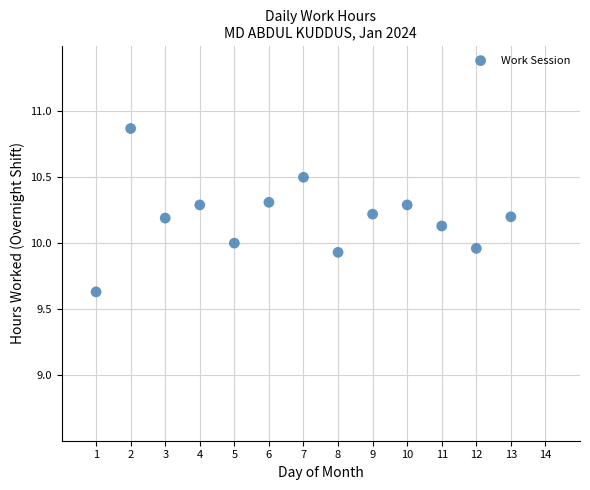

What is the range of Y values (max minus min)?

1.2